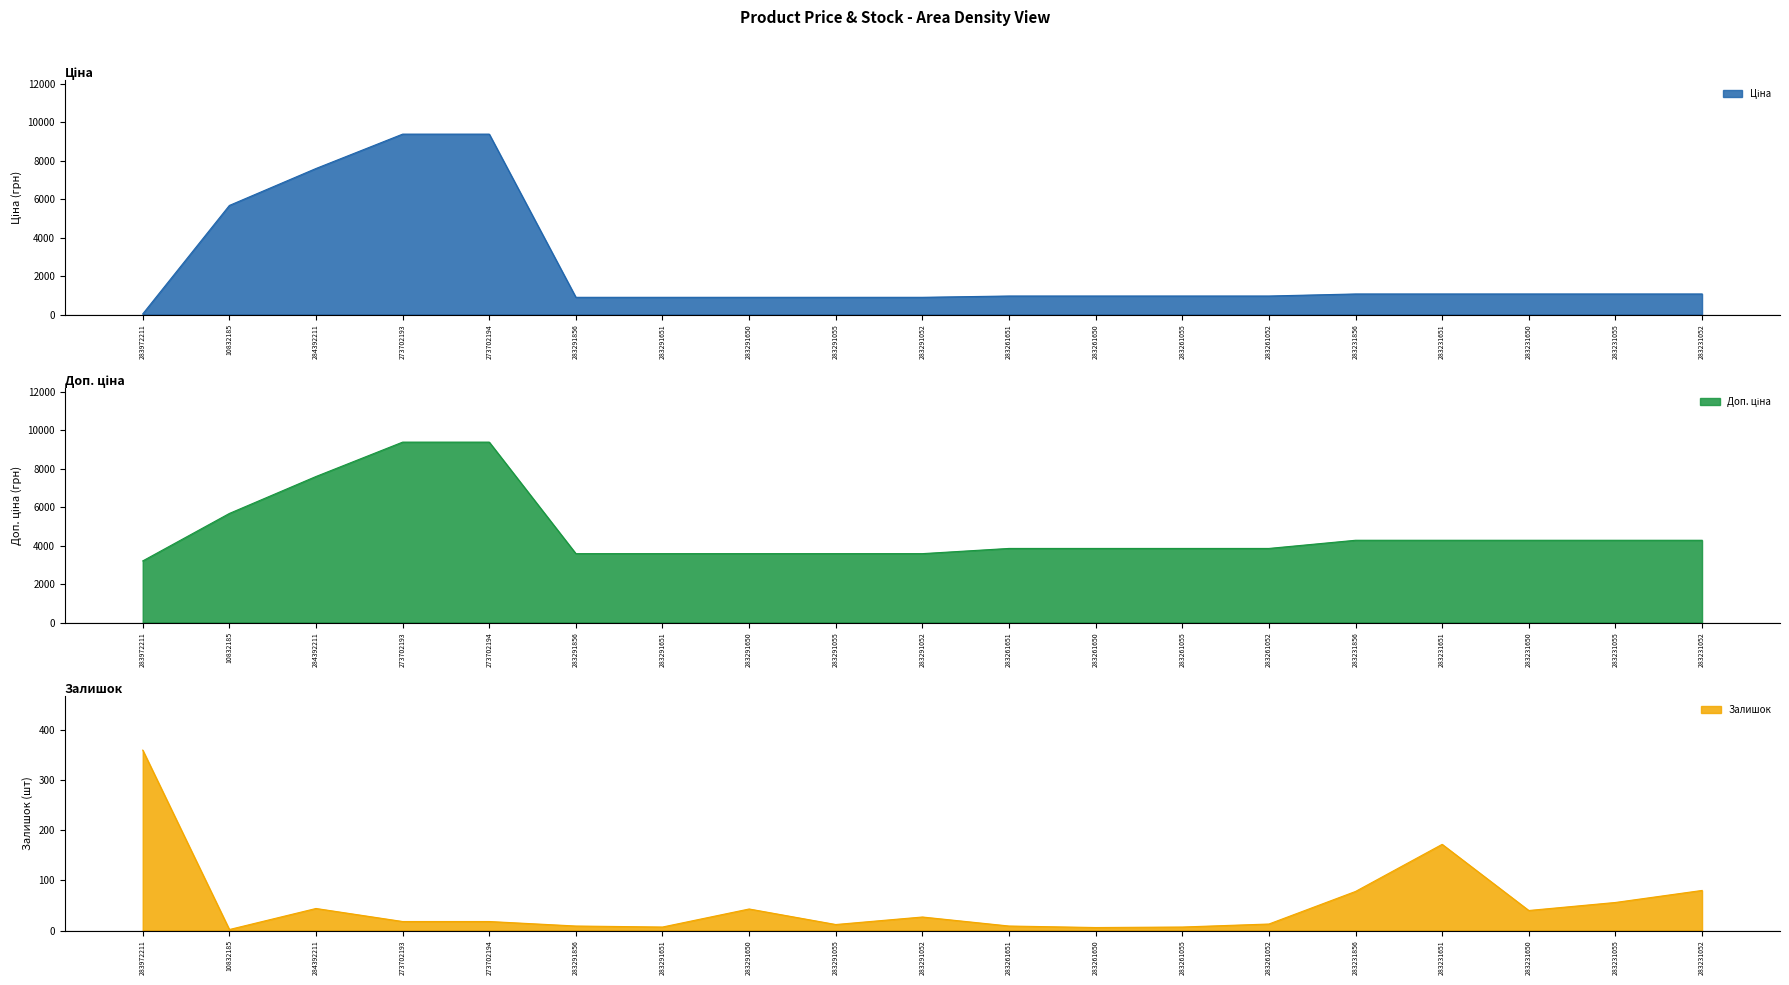

What is the minimum value shown in the chart?

2.0